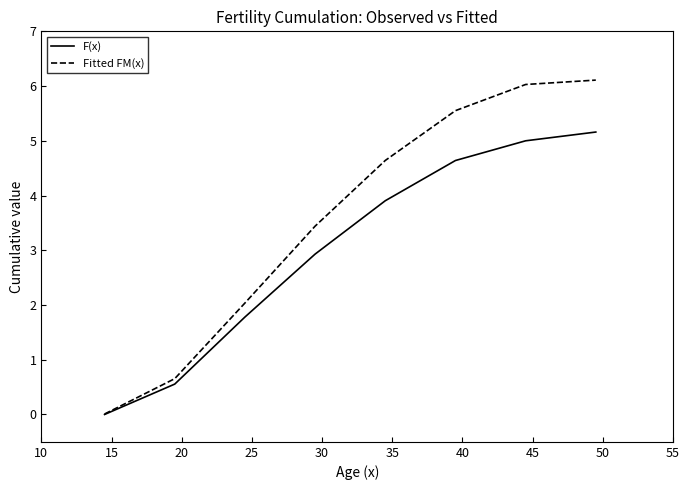

How many values in the Fitted FM(x) series are below 4?

4